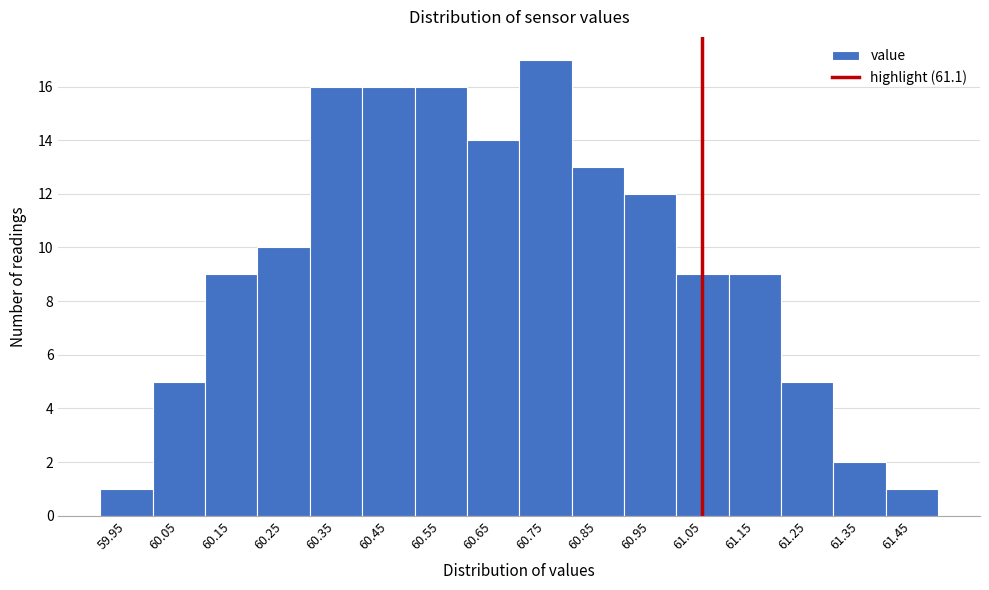

Reading left to right, what are all the values shown in this chart?

59.95=1	60.05=5	60.15=9	60.25=10	60.35=16	60.45=16	60.55=16	60.65=14	60.75=17	60.85=13	60.95=12	61.05=9	61.15=9	61.25=5	61.35=2	61.45=1